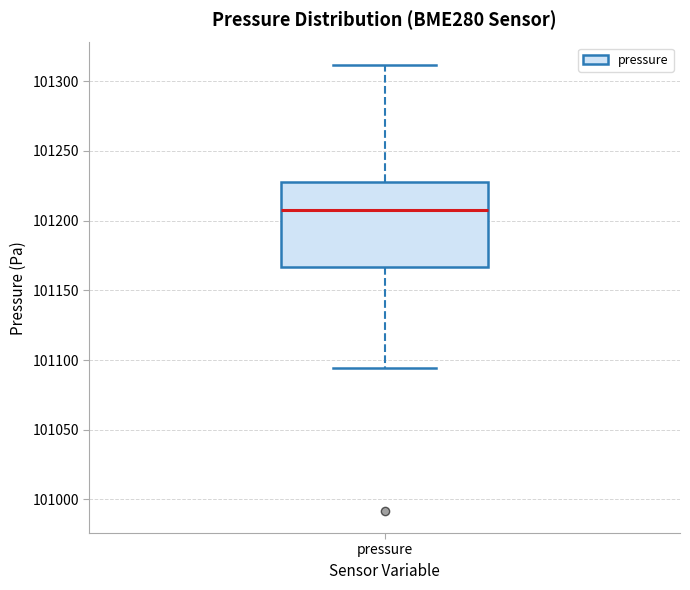

Read this box plot against the y-axis: the position of the median line, the range covered by the box, and the ends of both whiskers. The values are not printed on the chart, so give them approximately, as read against the axis.

median 101210, box 101165 to 101230, whiskers 101095 to 101310